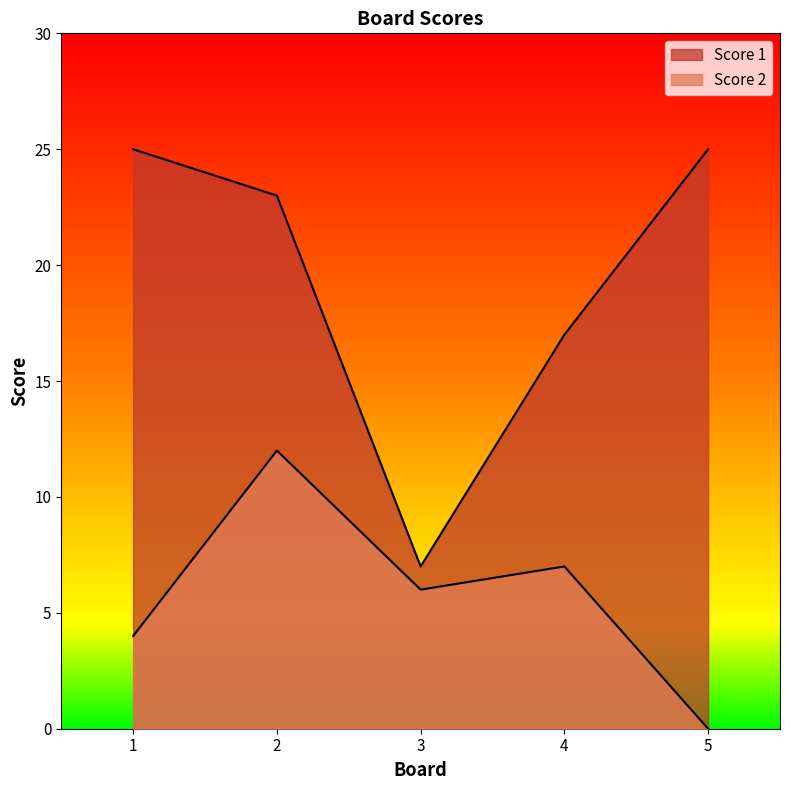

Rank the series at 3 from highest to lowest value.

Score 1, Score 2